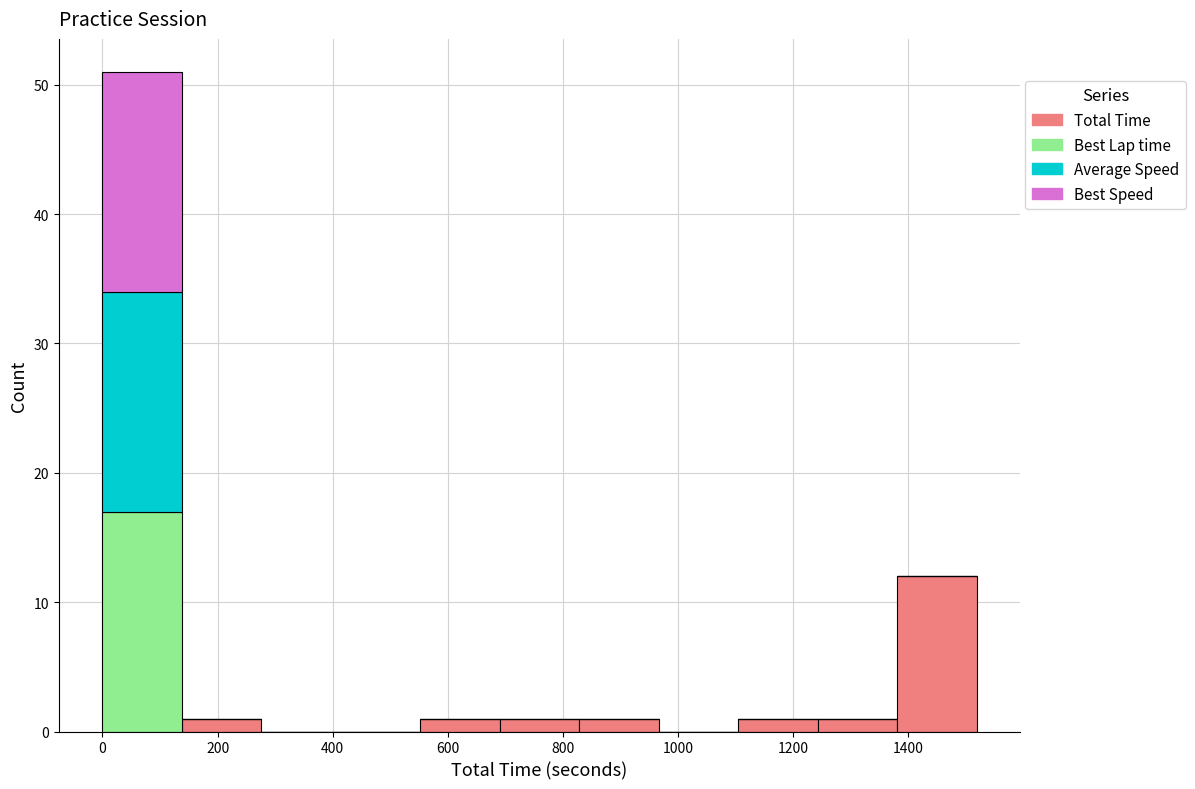

What is the total height of the stacked bar covering 1240 to 1380 on the x-axis? Neither the bar edges nor the heights are printed on the chart, so give them approximately, as read against the axes.

1